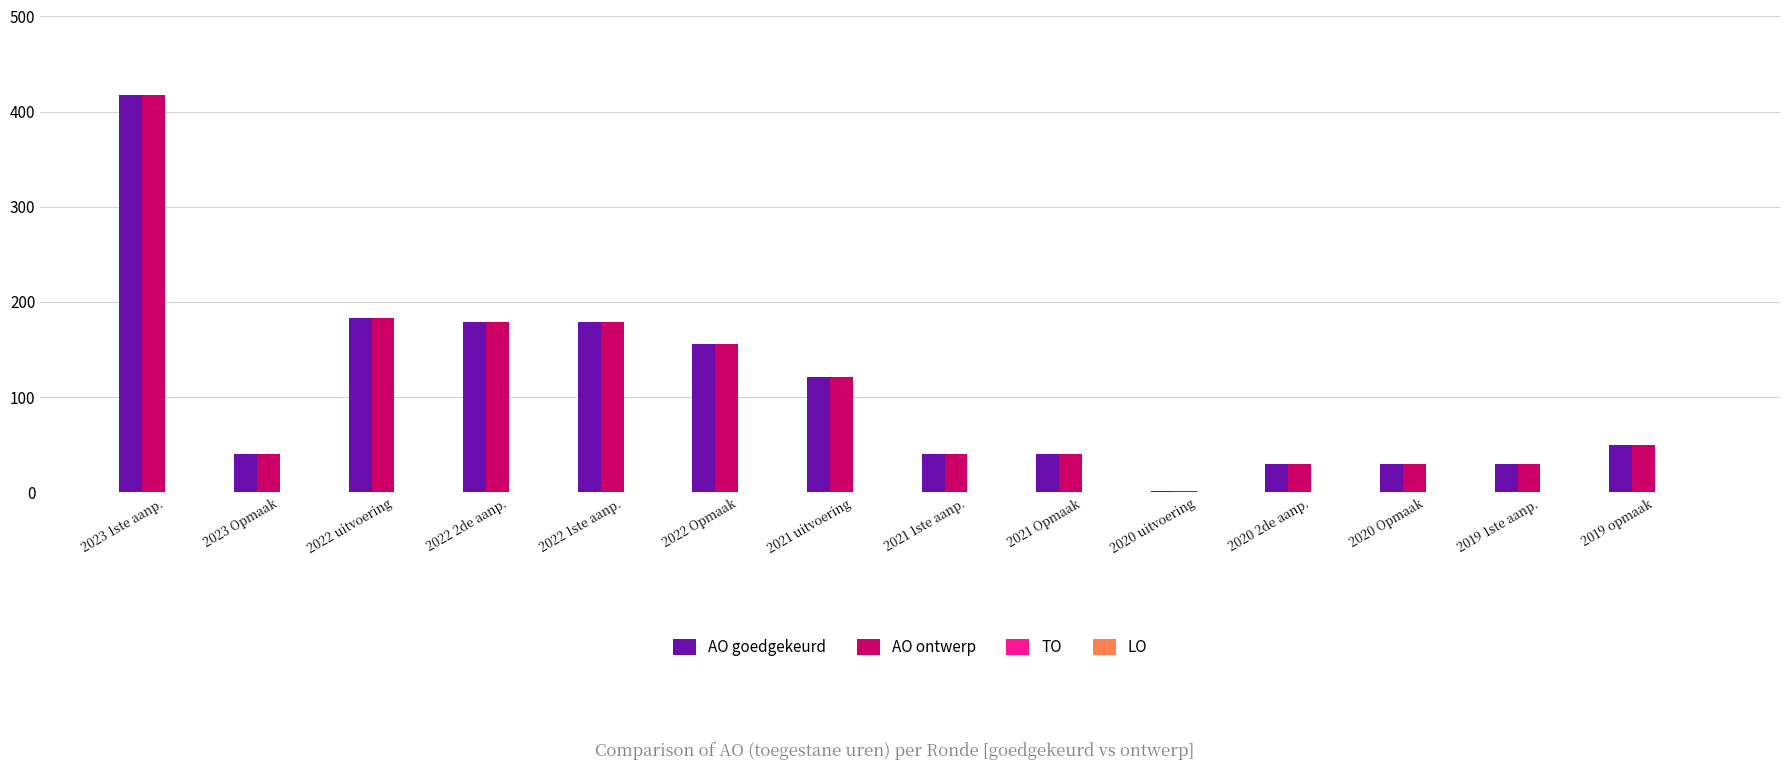

What is the maximum value shown in the chart?

418